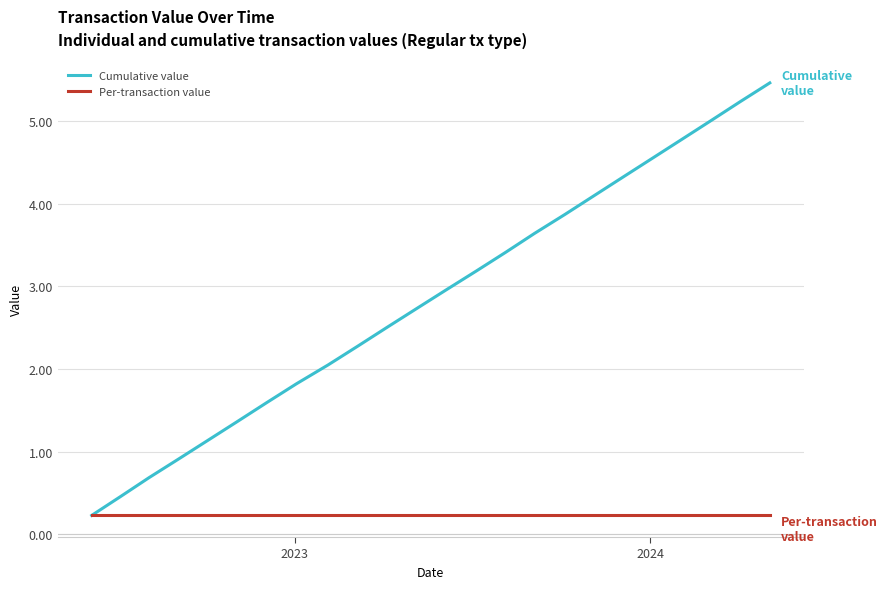

Which series has the largest total across all categories?

Cumulative value